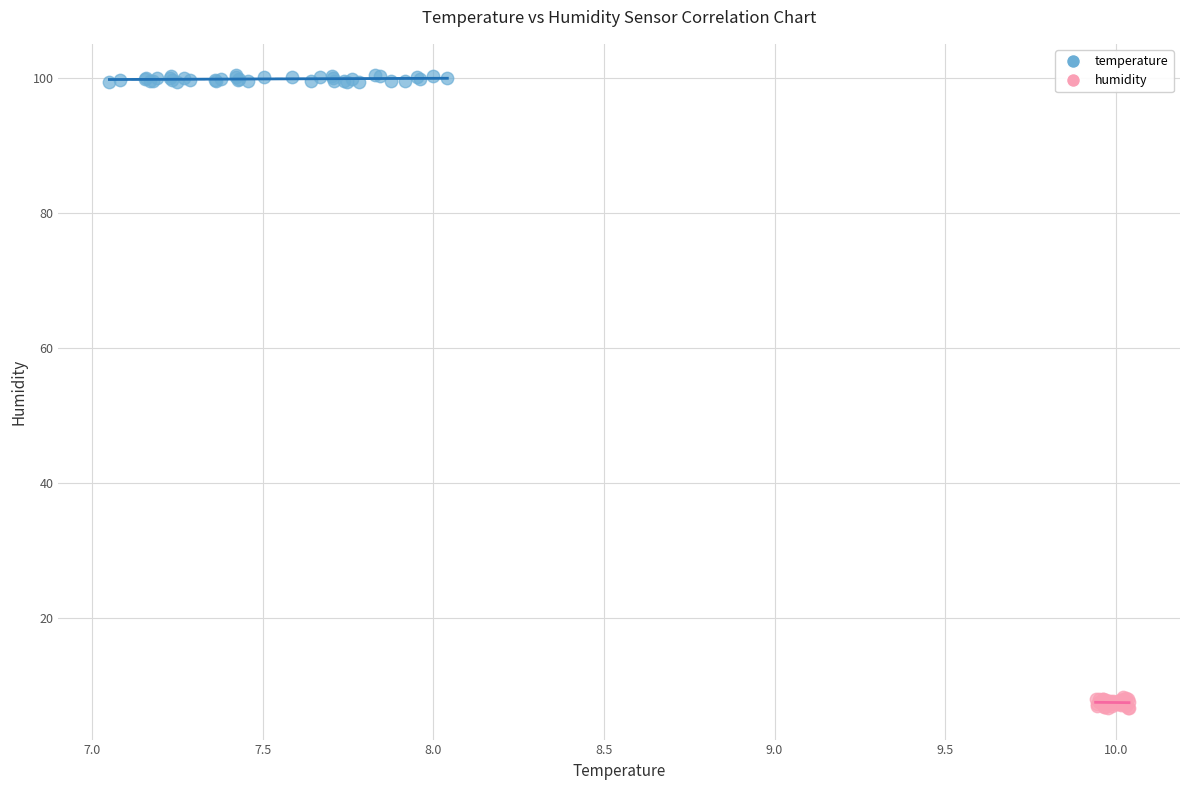

Which series reaches the minimum Y coordinate?

humidity